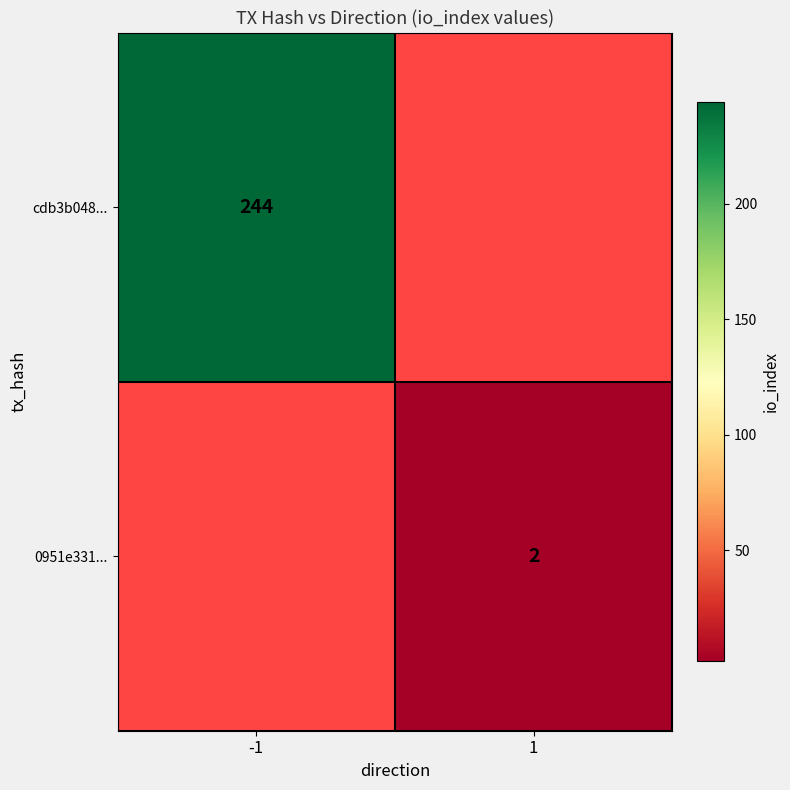

At how many categories does at least one series exceed 188?

1